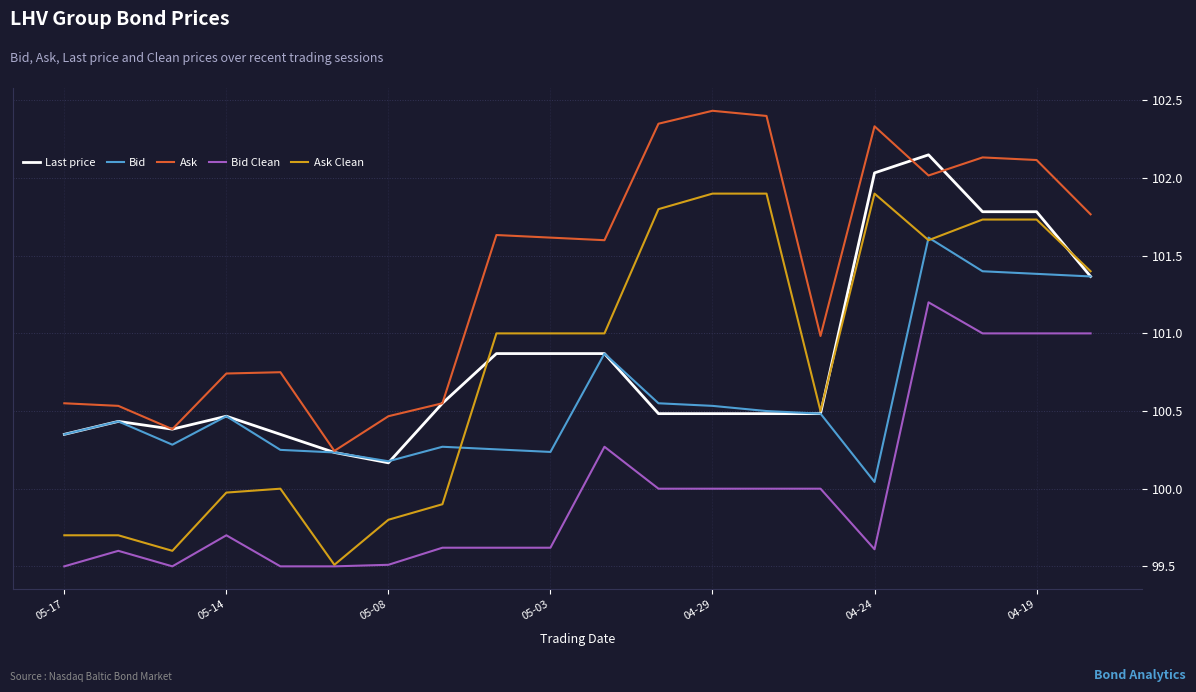

How many lines are shown in the chart?

5